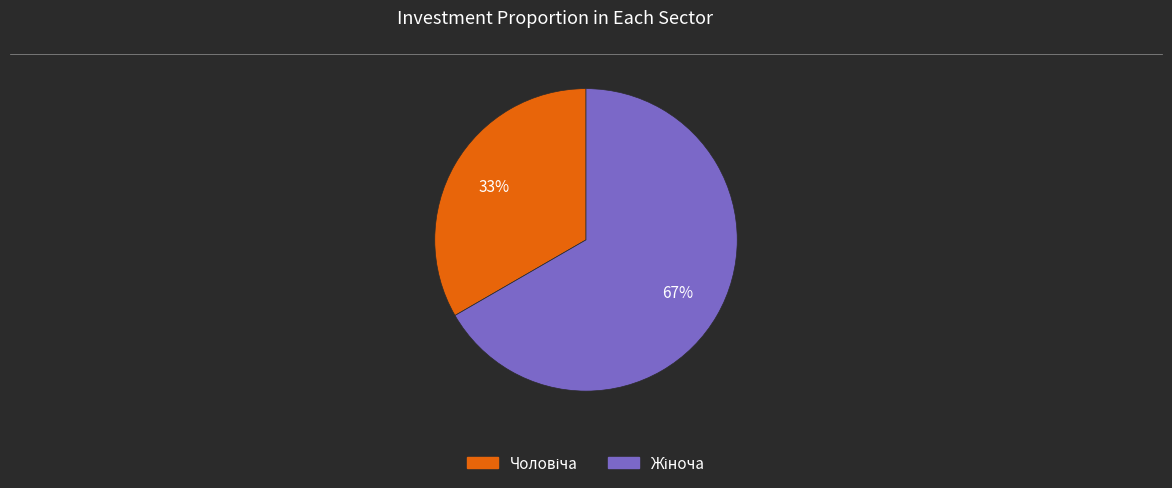

To the nearest percent, what is the average slice percentage?

50%